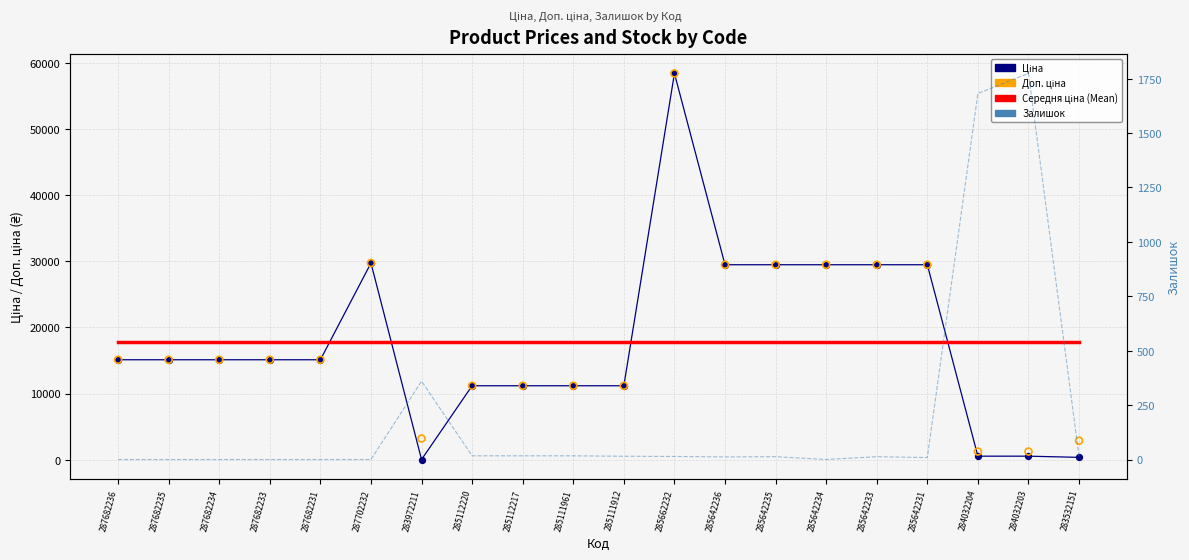

Which series has the largest total across all categories?

Доп. ціна